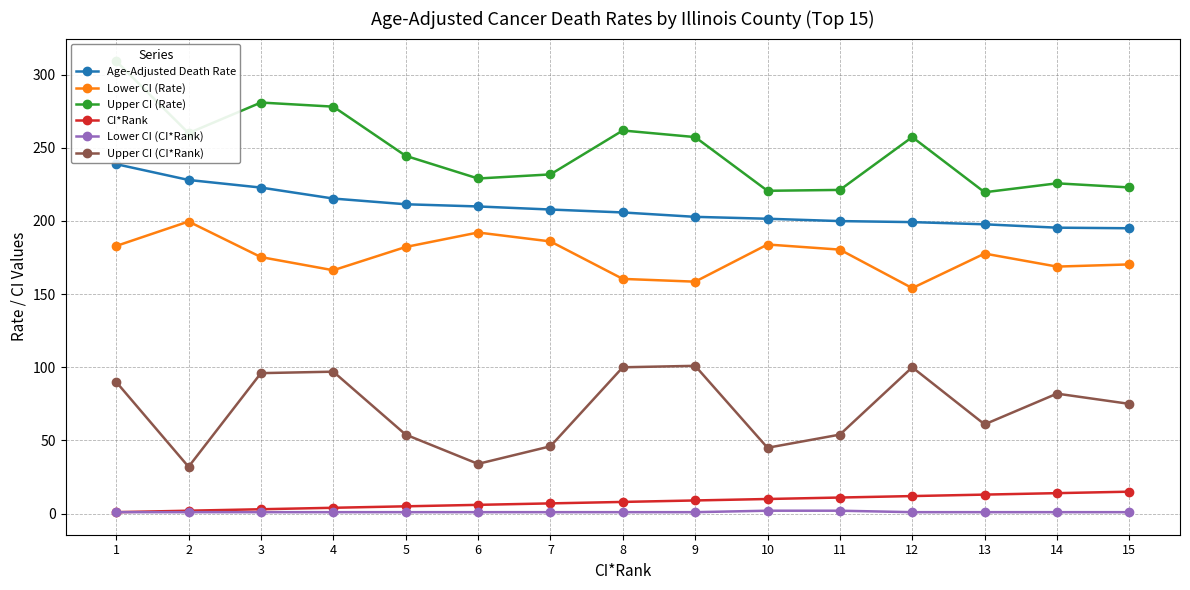

True or false: Lower CI (Rate) and Upper CI (CI*Rank) cross at least once.

False